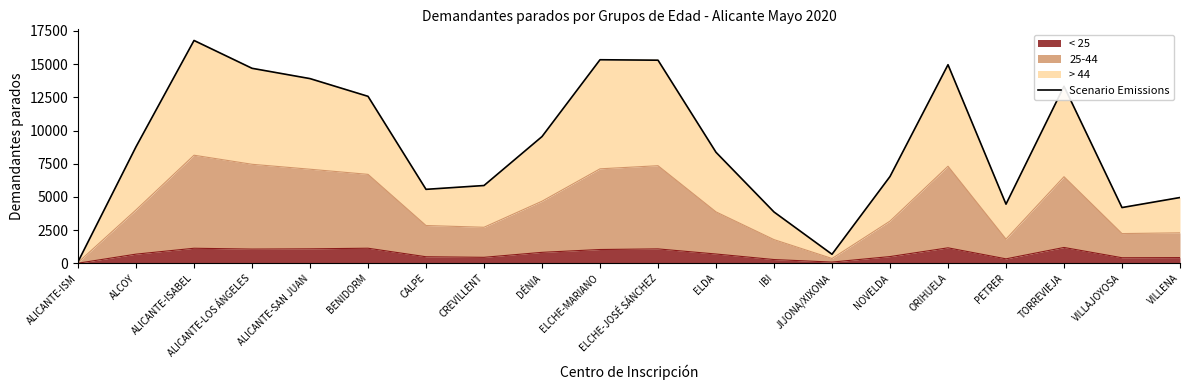

What position from the left is ALICANTE-ISABEL?

3